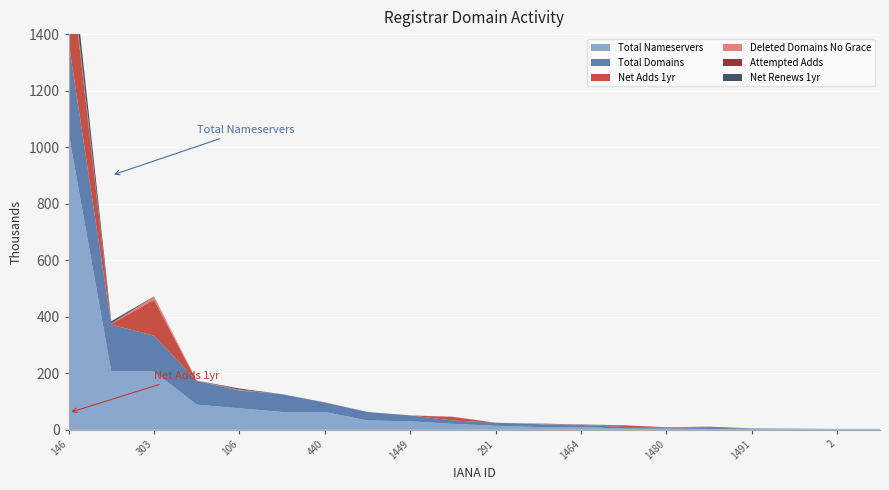

Reading right to left, transcribe all the data shown in this chart.

total-nameservers: 2	2	3	3	3	4	4	10	10	14	21	30	33	63	63	76	89	206	206	1051
total-domains: 1	1	1	2	4	5	6	7	10	11	12	21	30	33	63	63	84	127	166	321
net-adds-1-yr: 0	0	0	0	4	0	6	0	0	0	12	0	0	0	0	0	0	127	2	321
deleted-domains-nograce: 0	0	0	0	0	0	0	1	1	0	0	0	0	0	0	2	0	11	1	13
attempted-adds: 0	0	0	0	0	0	0	0	0	0	1	0	0	0	0	1	1	0	2	9
net-renews-1-yr: 0	0	0	0	0	0	0	1	1	0	0	0	0	1	0	4	0	1	7	64